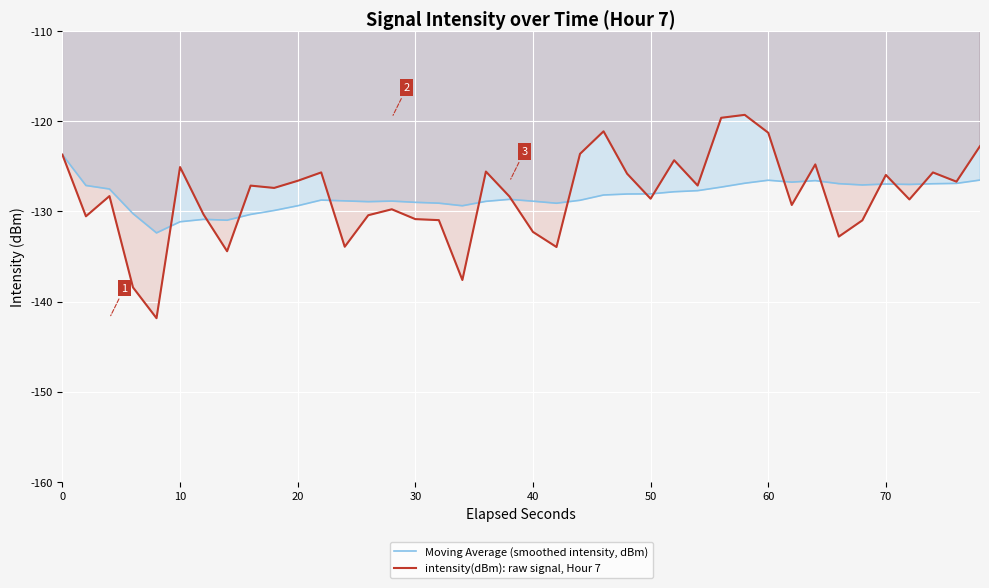

List the series in order of their overall mean, highest first.

intensity(dBm): raw signal, Hour 7, Moving Average (smoothed intensity, dBm)